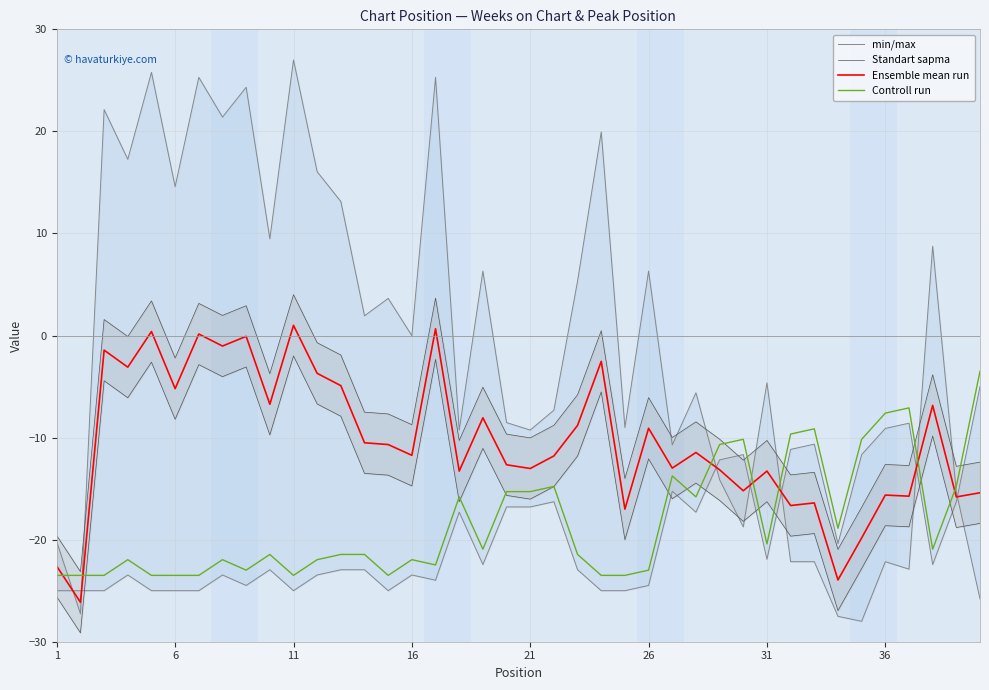

Which series has the largest total across all categories?

min/max